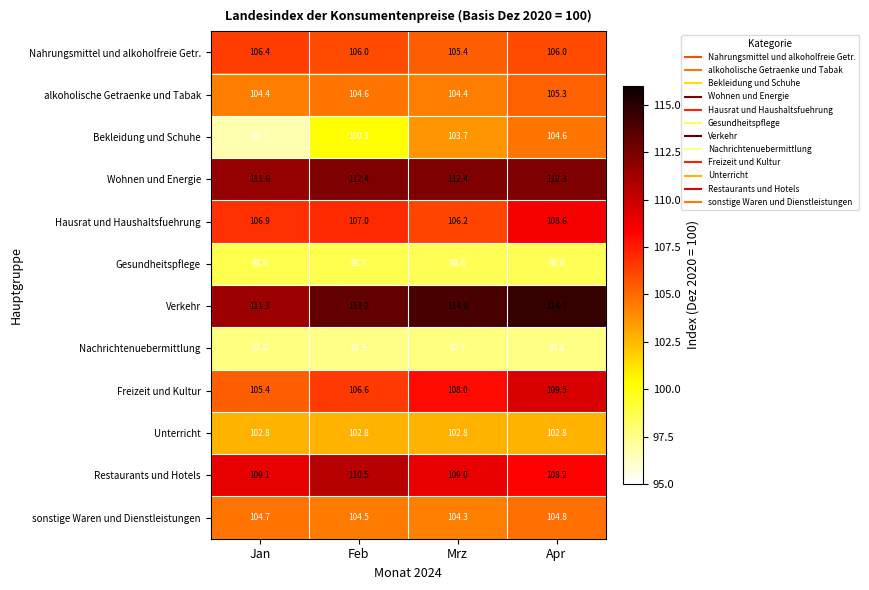

Rank the series by their maximum value, from highest to lowest.

Verkehr, Wohnen und Energie, Restaurants und Hotels, Freizeit und Kultur, Hausrat und Haushaltsfuehrung, Nahrungsmittel und alkoholfreie Getr., alkoholische Getraenke und Tabak, sonstige Waren und Dienstleistungen, Bekleidung und Schuhe, Unterricht, Gesundheitspflege, Nachrichtenuebermittlung